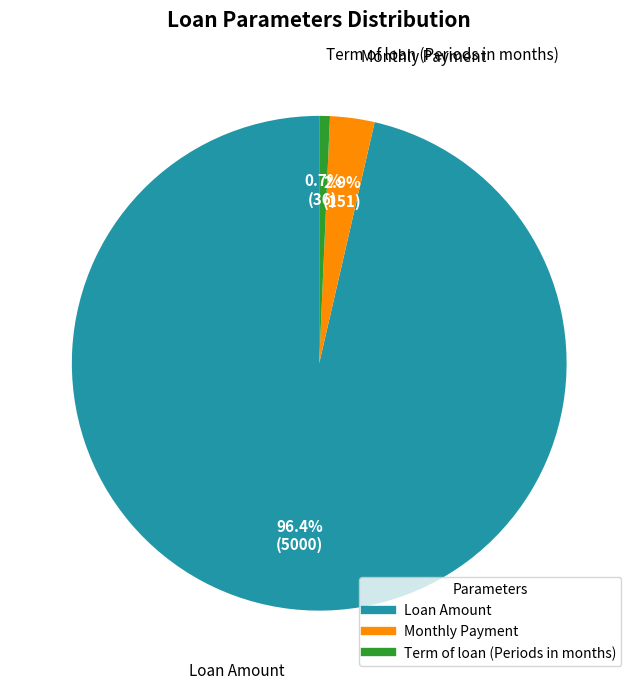

To the nearest percent, what is the average slice percentage?

33%